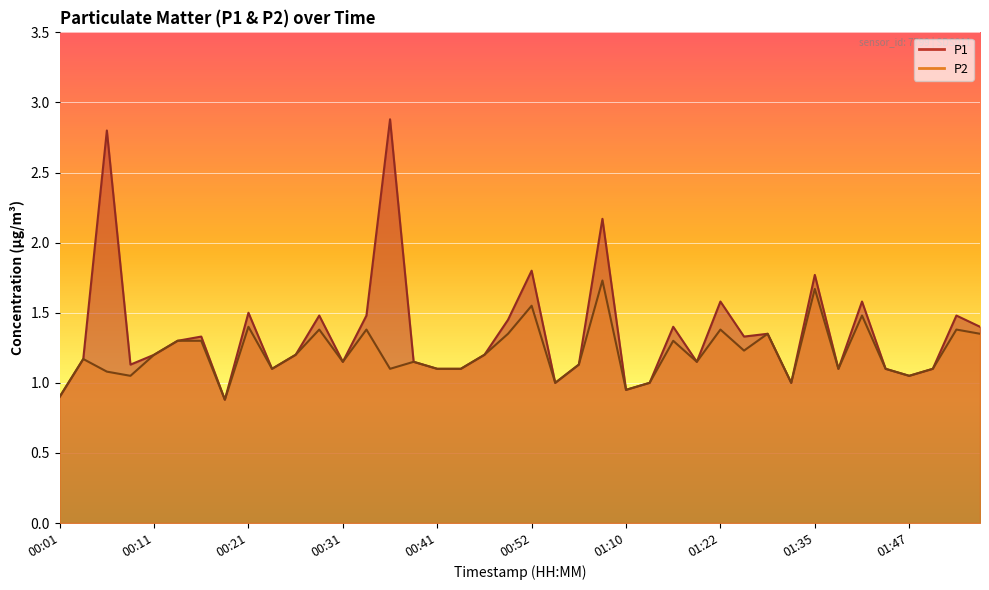

What are all the series names shown in the legend?

P1, P2